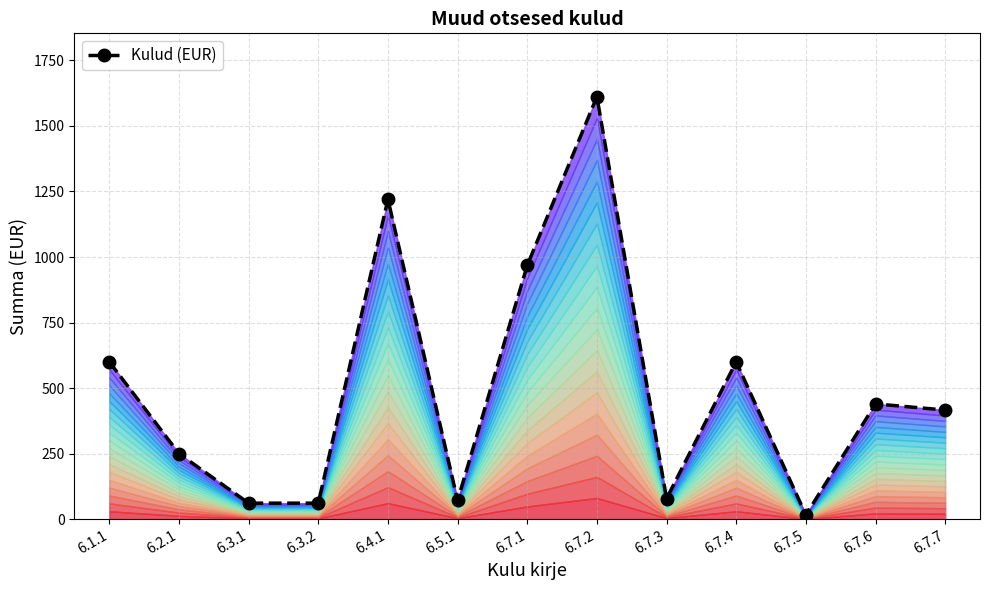

What is the change in value from 6.3.1 to 6.4.1?

+1159.2